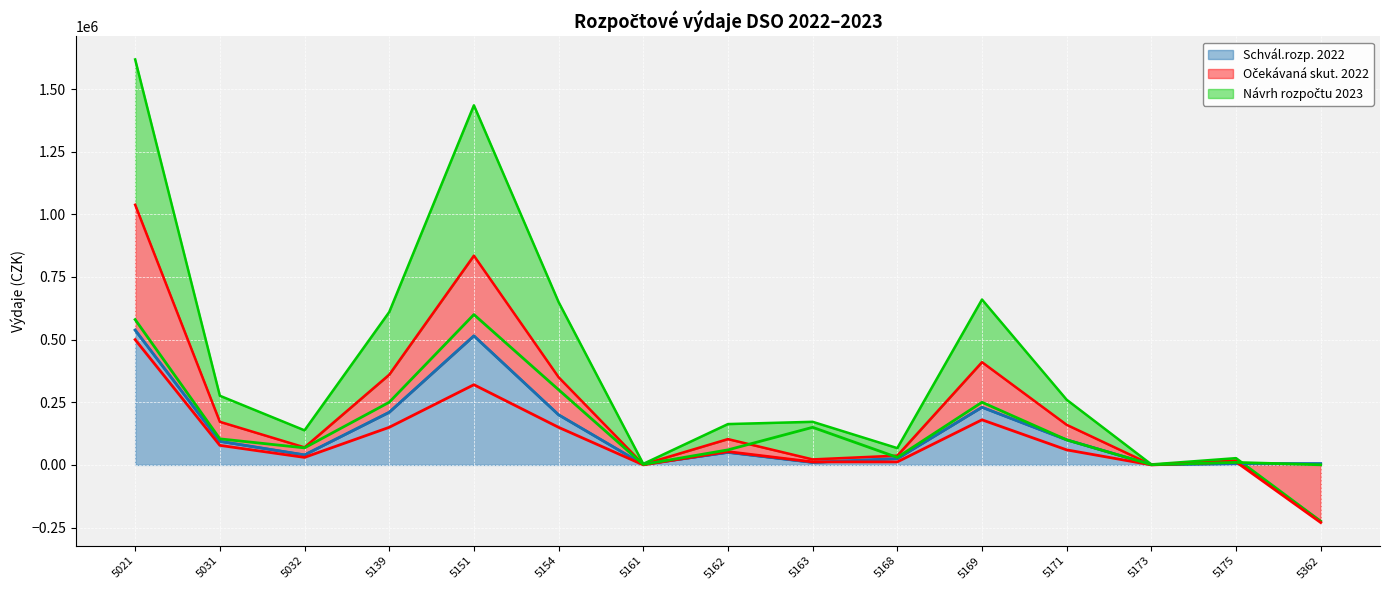

Reading left to right, extract all data points from this chart.

Schvál.rozp. 2022: 538000	94000	40000	210000	515000	200000	2000	50000	10000	25000	230000	100000	1000	5000	5000
Očekávaná skut. 2022: 500000	78000	30000	150000	320000	150000	200	53000	12000	12000	180000	60000	0	12000	-230000
Návrh rozpočtu 2023: 580000	104000	68000	250000	600000	300000	2000	60000	150000	30000	250000	100000	1000	10000	500